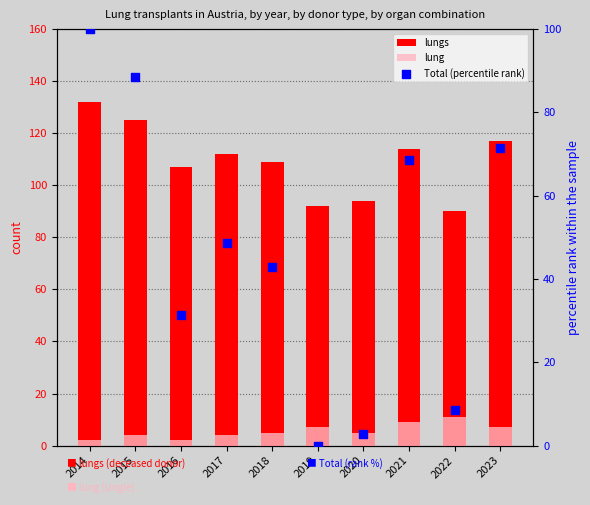

What is the total value across all series at 2021?

191.6